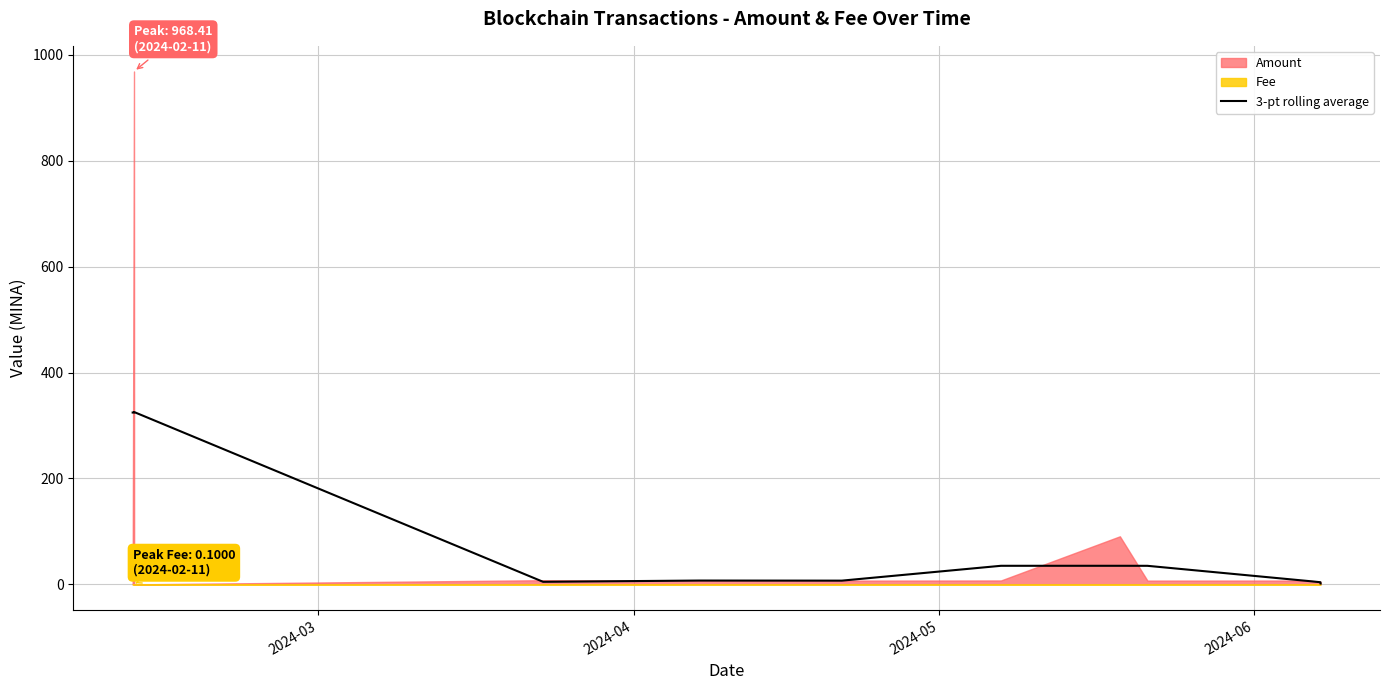

What is the sum of all values?

1111.1